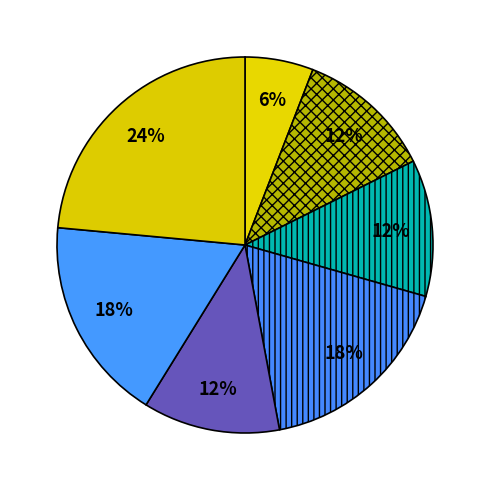

How many slices are in this pie chart?

7